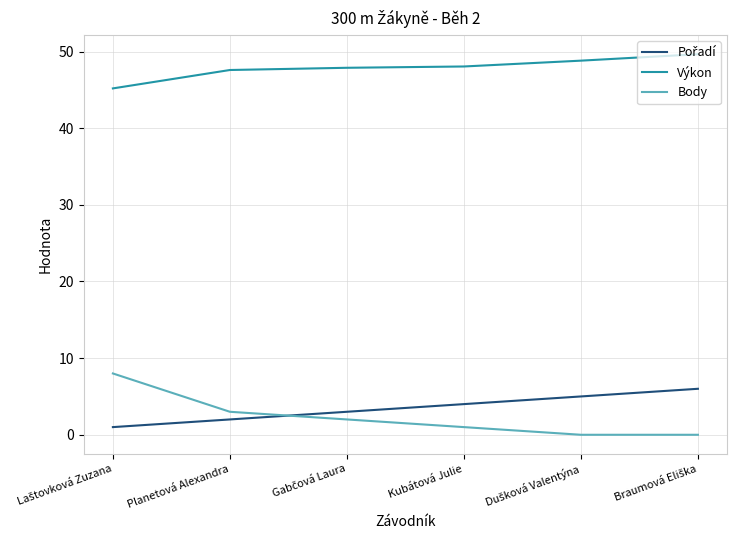

How many categories are shown in the chart?

6